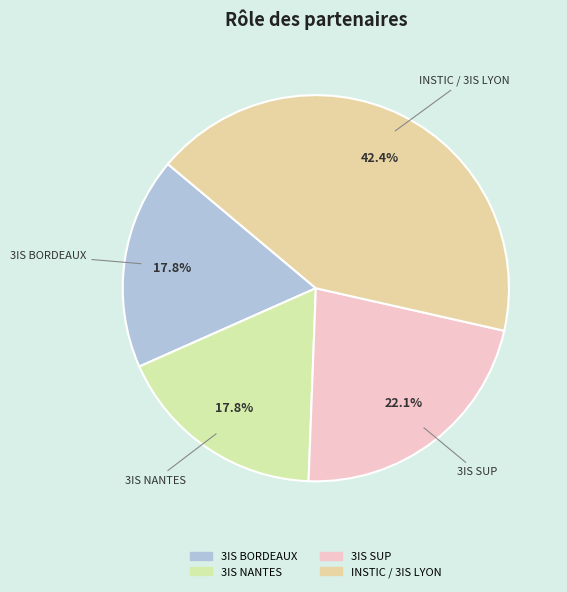

To the nearest percent, what is the combined percentage of INSTIC / 3IS LYON and 3IS BORDEAUX?

60%